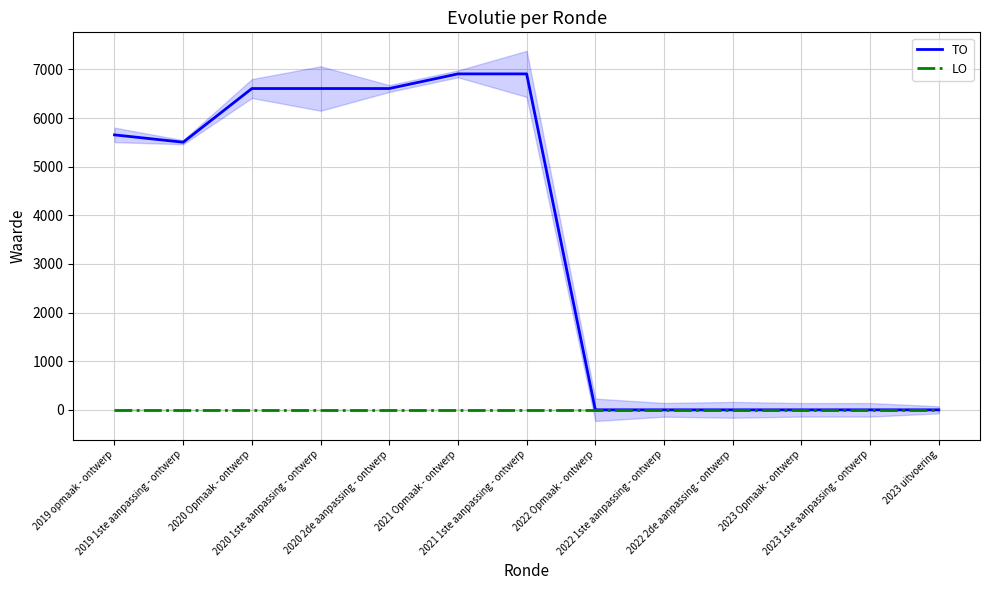

What are all the series names shown in the legend?

TO, LO